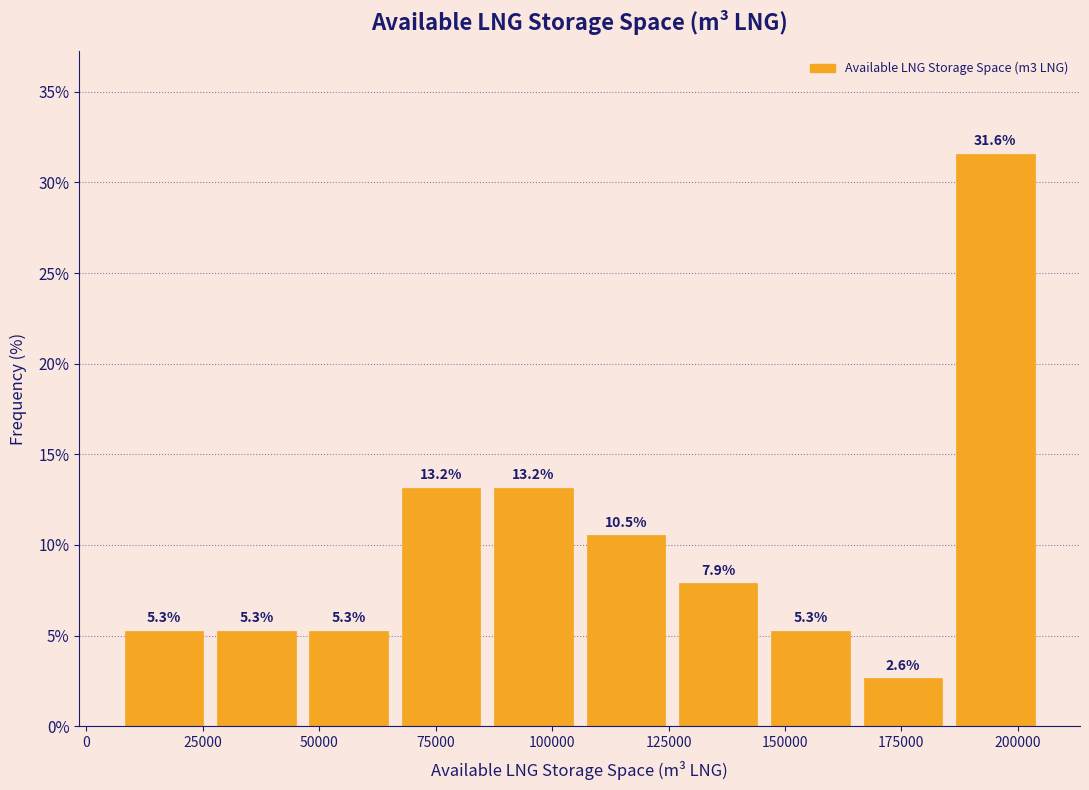

Read against the x-axis, roughly where is the centre of the tallest bar?

195000